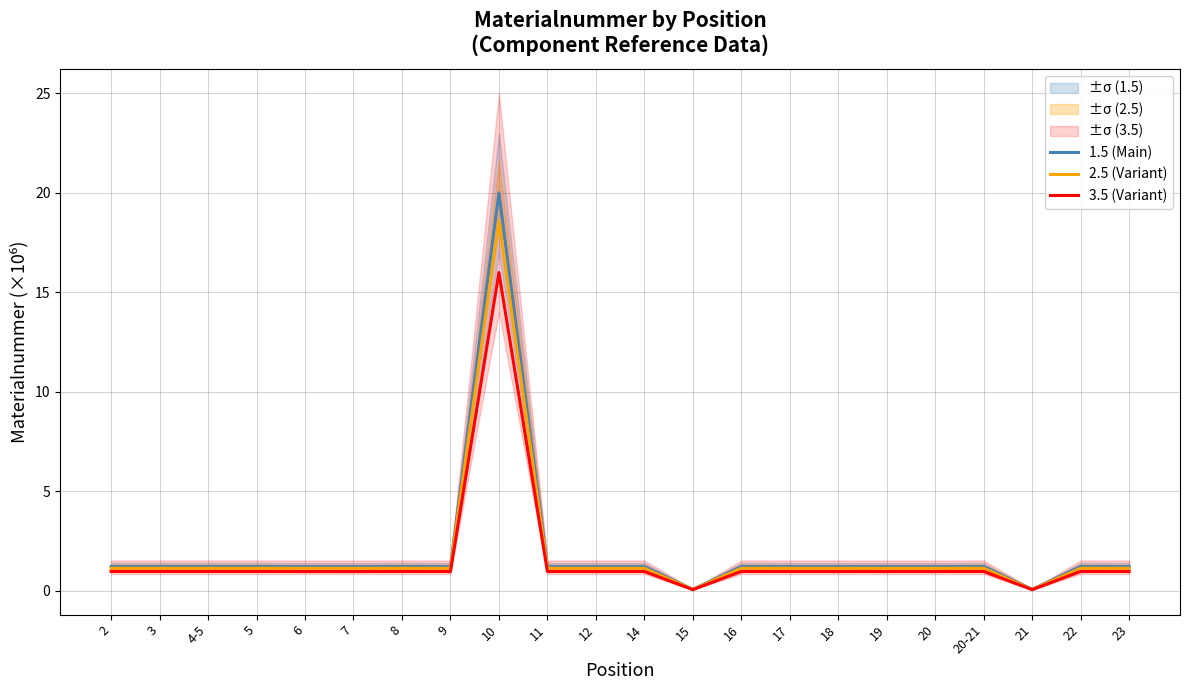

What is the label of the 7th point from the right?

18